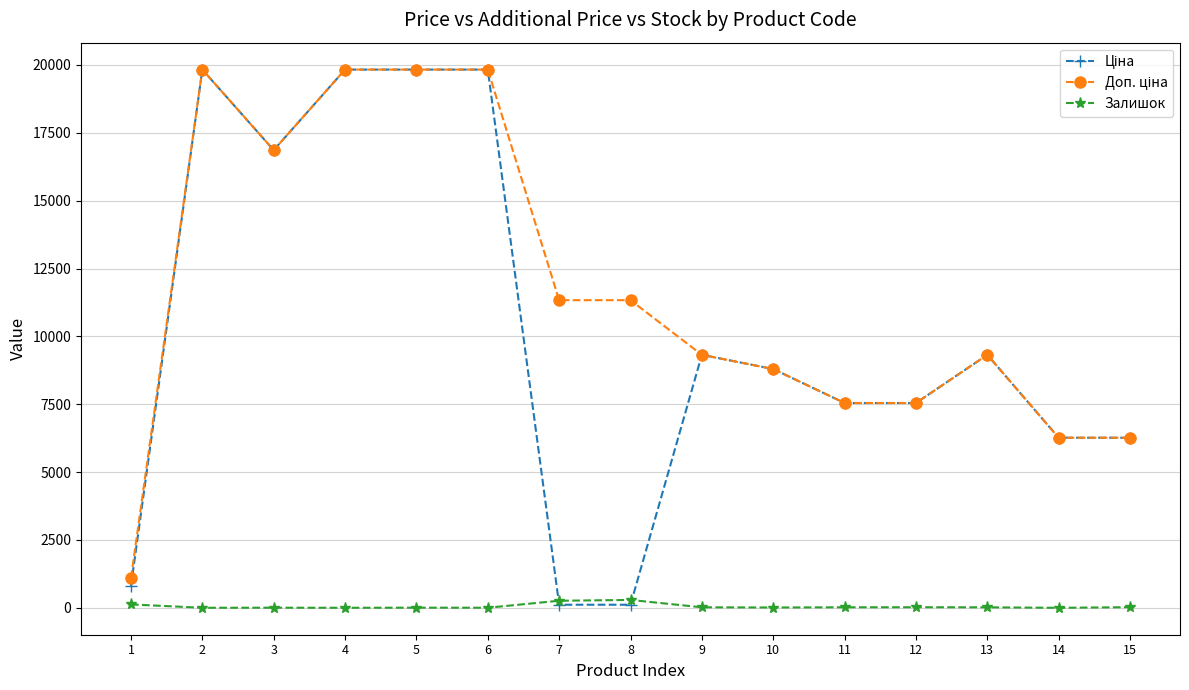

True or false: Залишок has more than 0 interior local peaks.

True